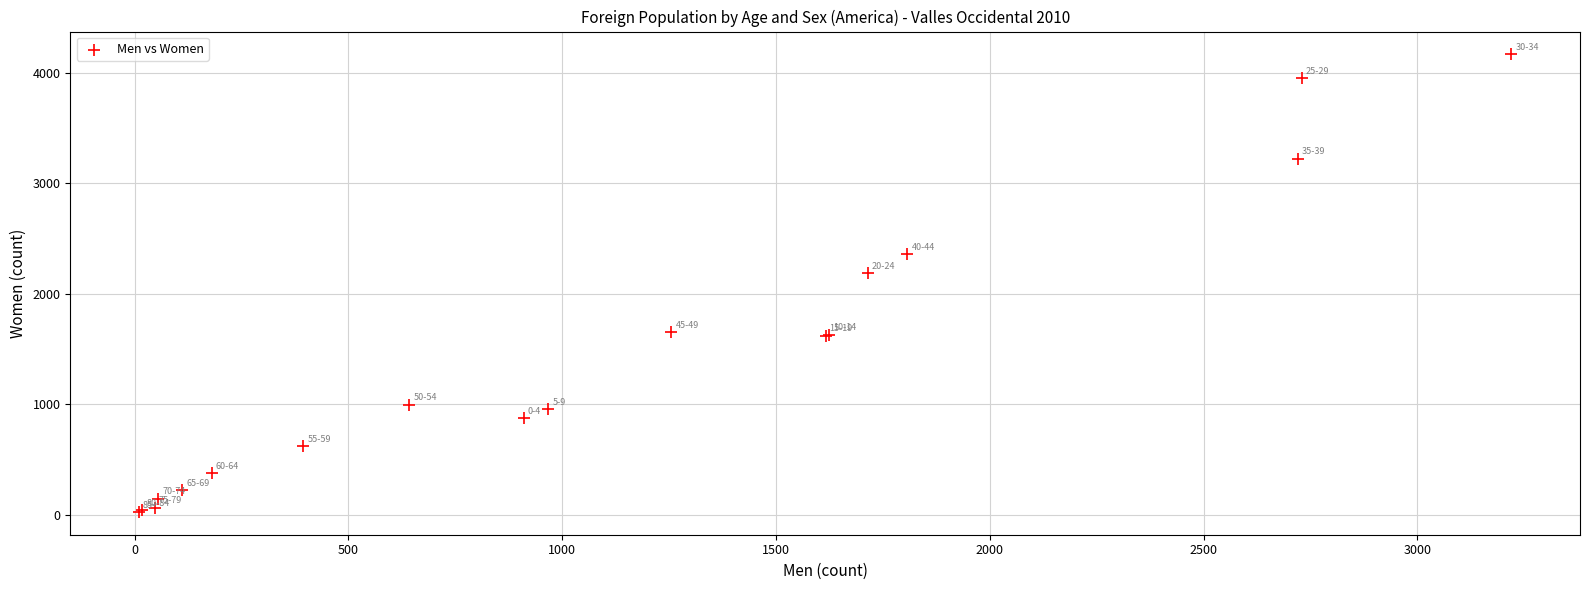

What Y value in the scatter plot is closest to 2097?

2188